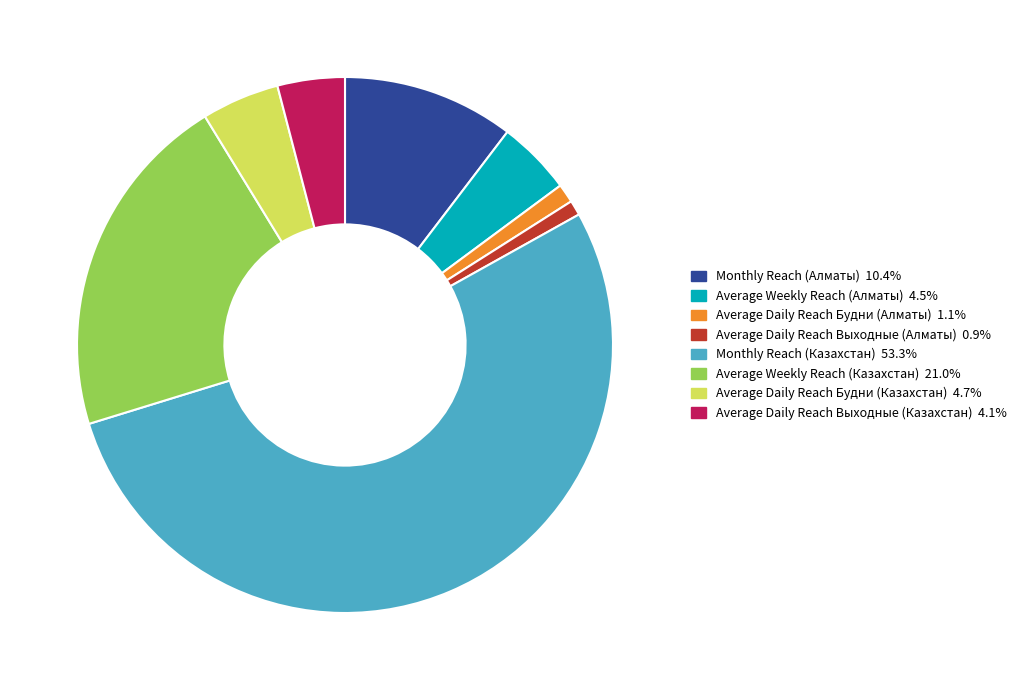

Which slice is the largest?

Monthly Reach (Казахстан)